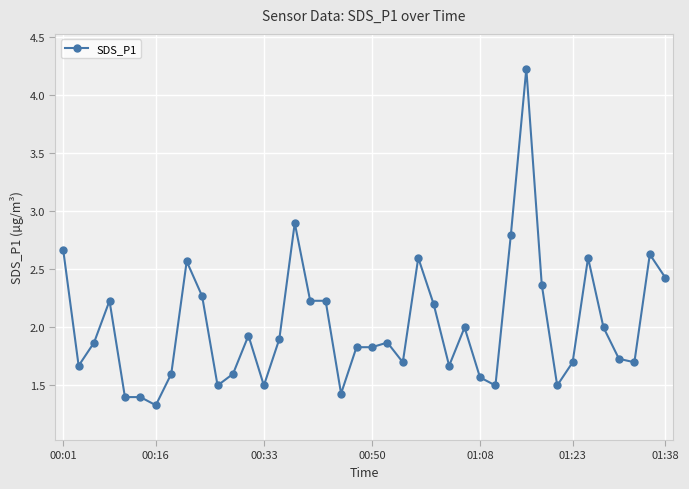

What is the minimum value shown in the chart?

1.3